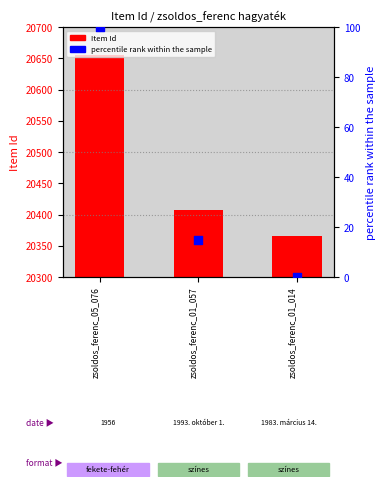

At which category is the sum across all series the highest?

zsoldos_ferenc_05_076